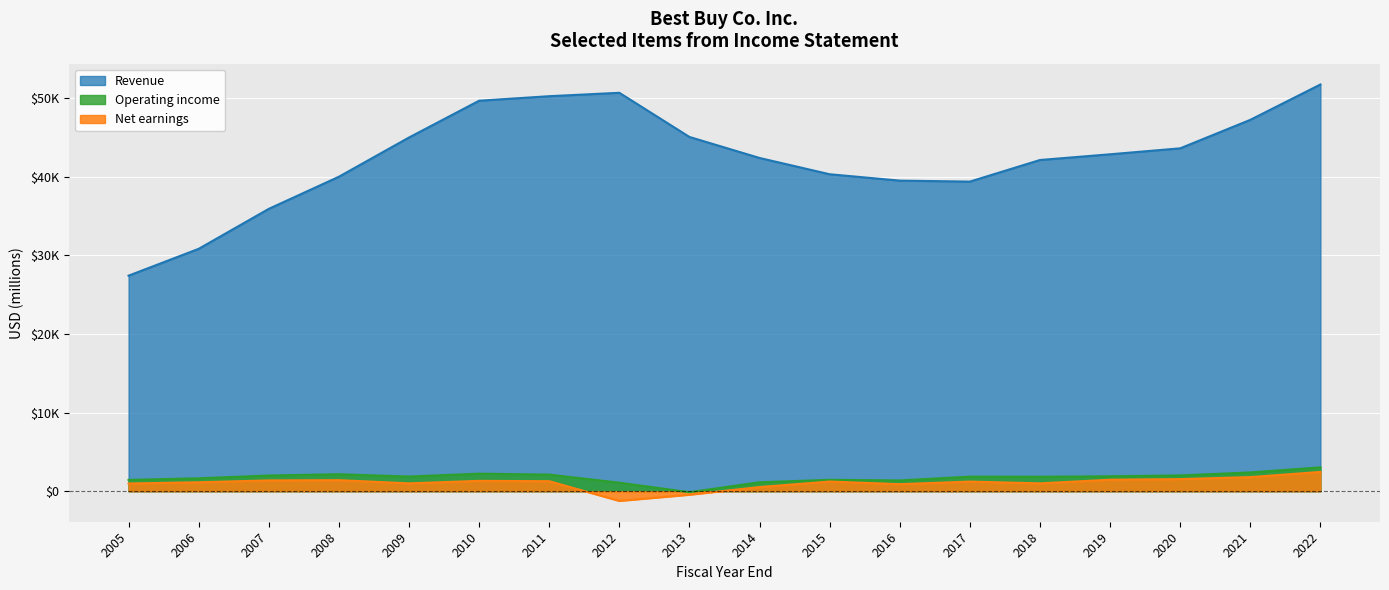

What is the difference between the Operating income values at 2013 and 2009?

1995